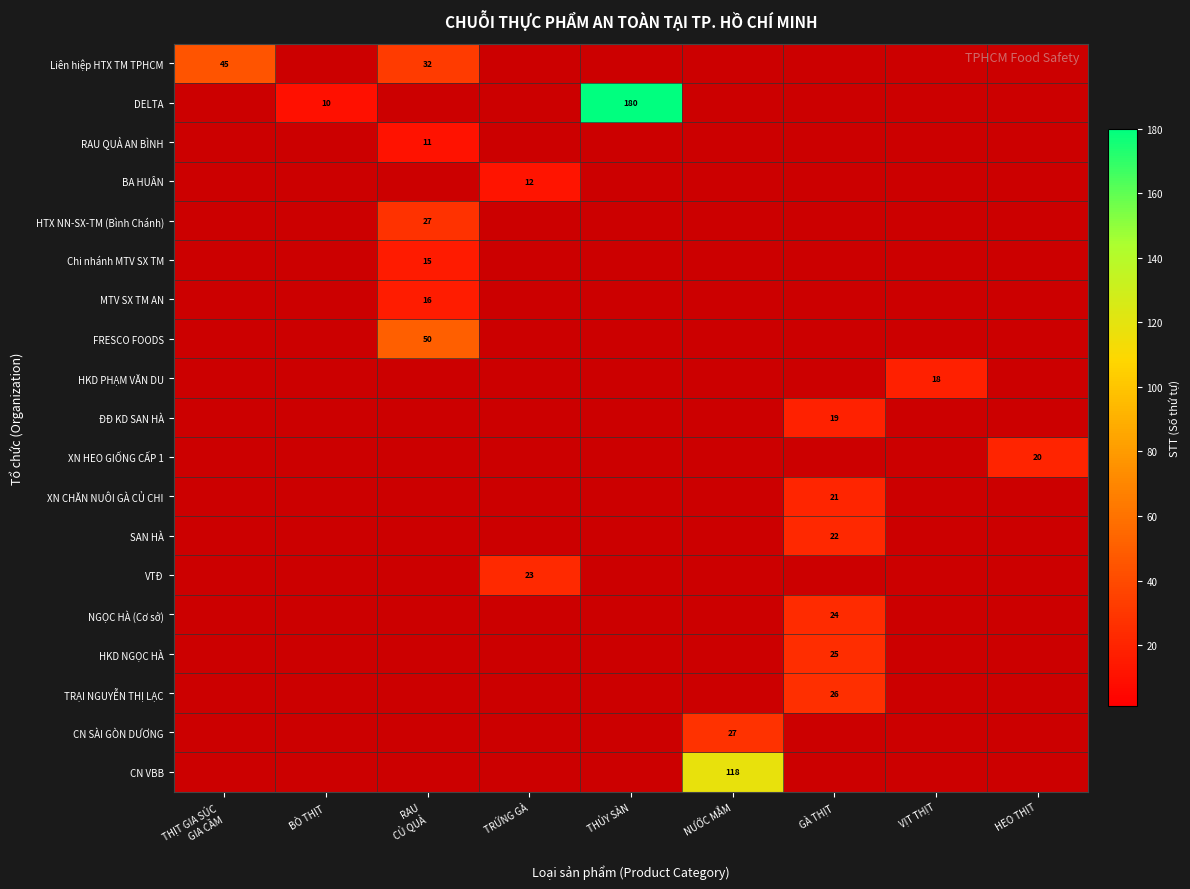

At which category does the chart reach its minimum across all series?

BÒ THỊT